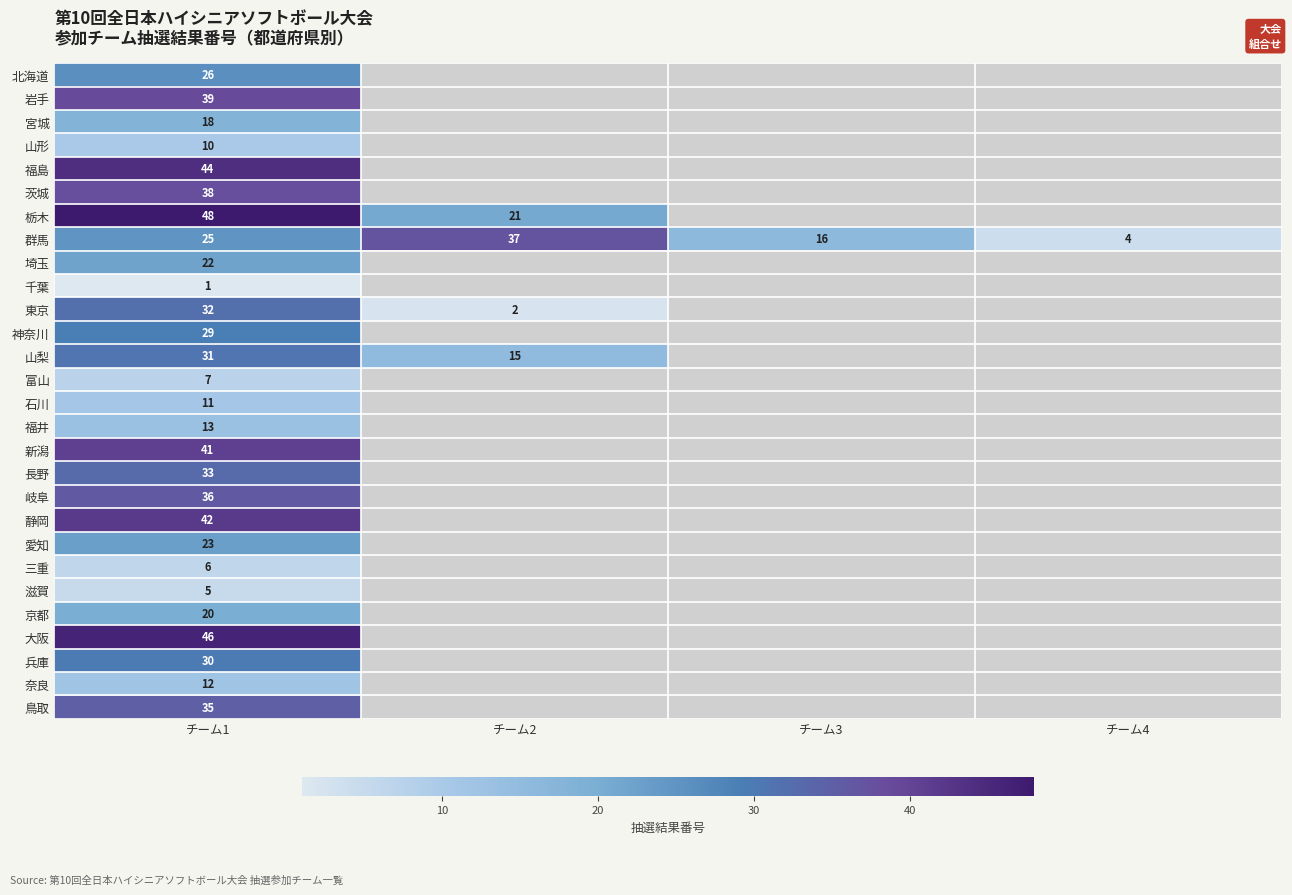

What value does the 群馬 series have at チーム4, to the nearest 5?

5